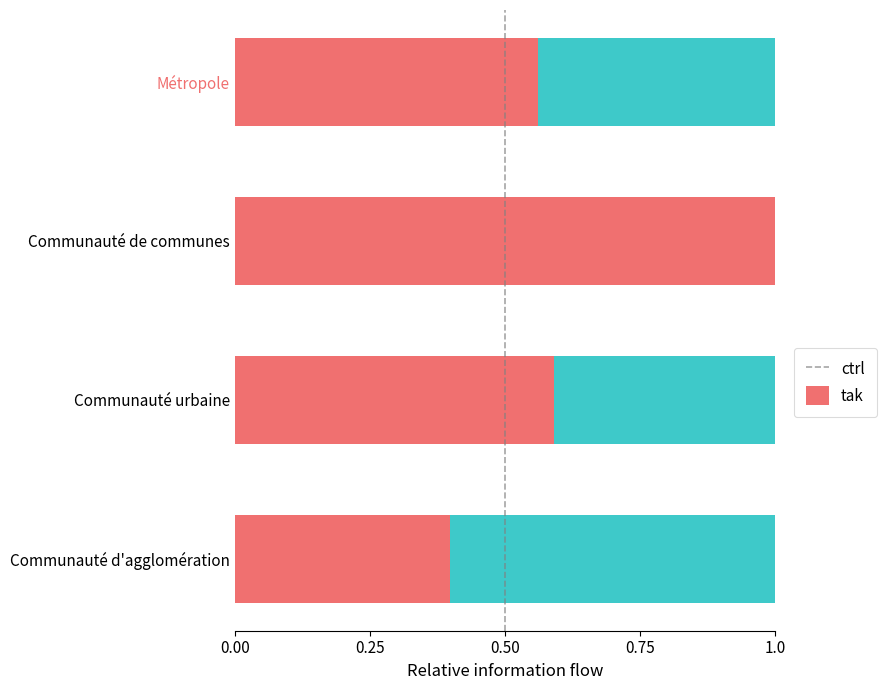

What is the total value across all series at Communauté d'agglomération?

1.0